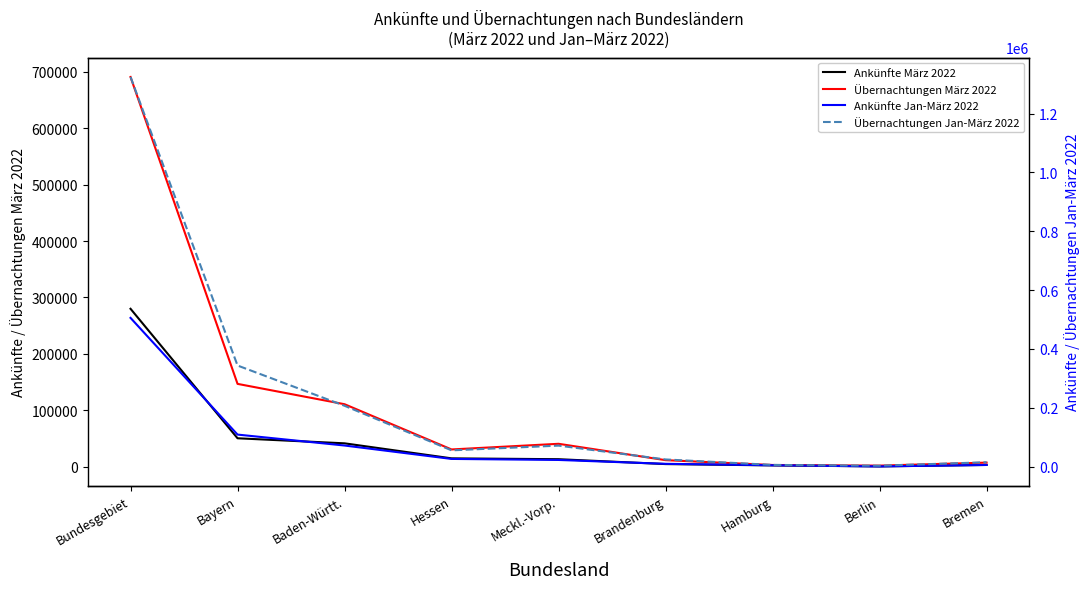

True or false: Ankünfte März 2022 and Übernachtungen Jan-März 2022 cross at least once.

False